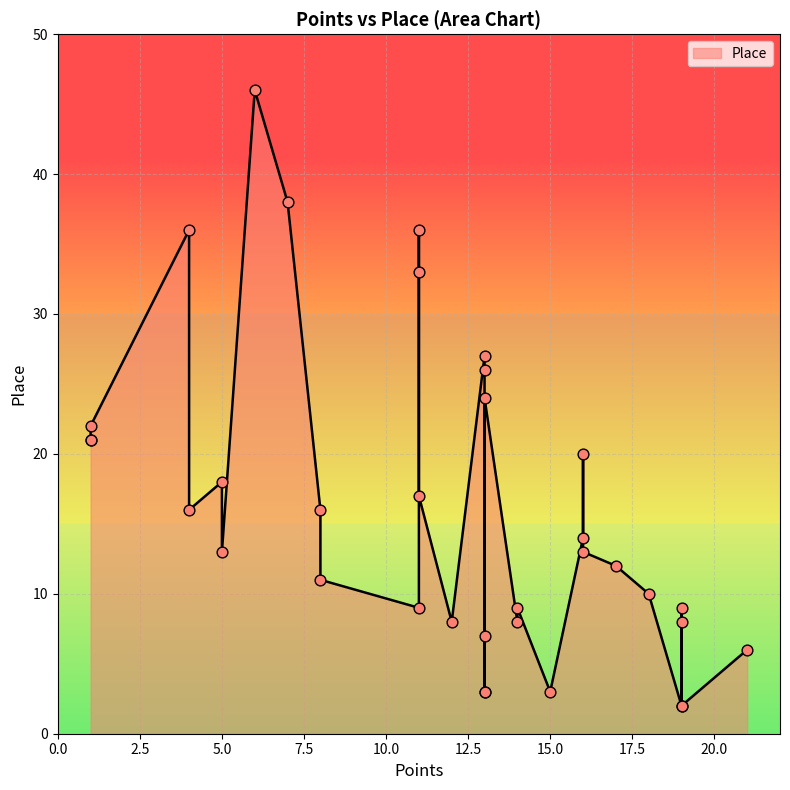

Which has a higher value, 1 or 4?

4